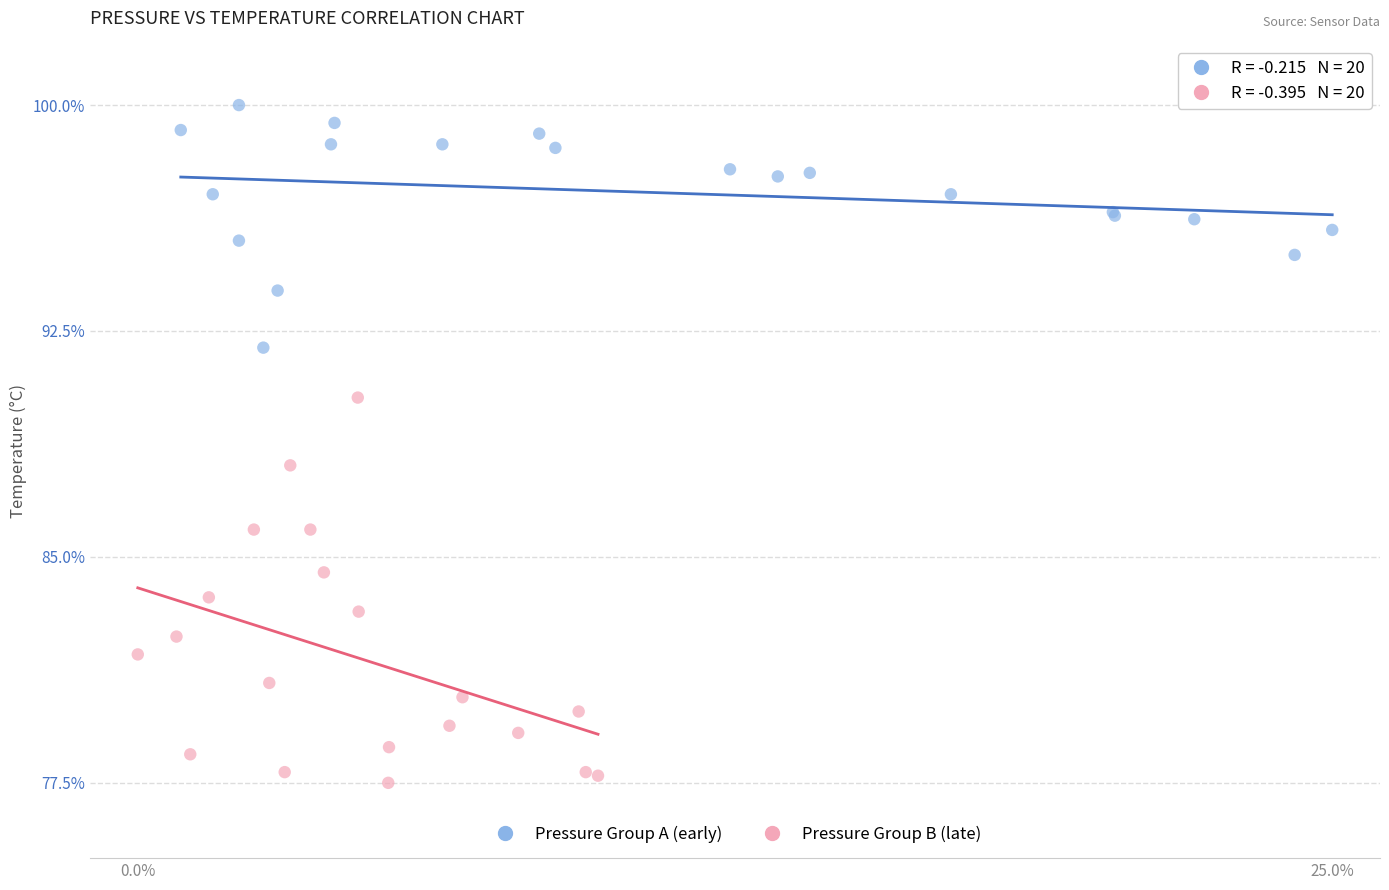

Which series has the widest spread of Y values?

Pressure Group B (late)